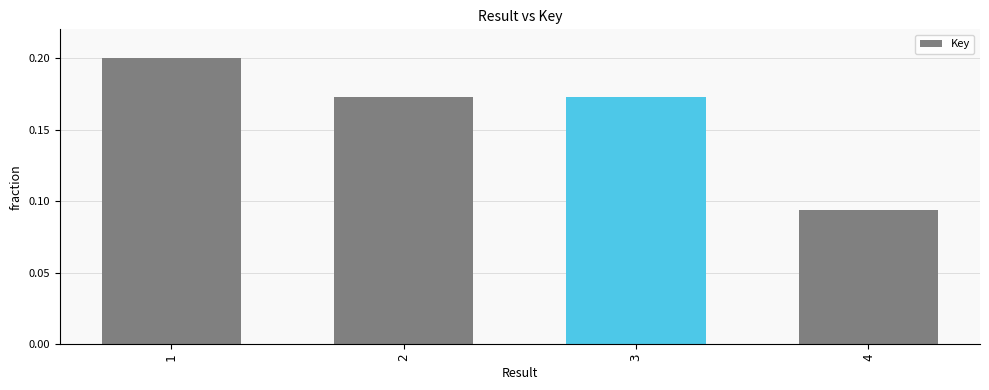

Does the chart contain stacked bars?

No